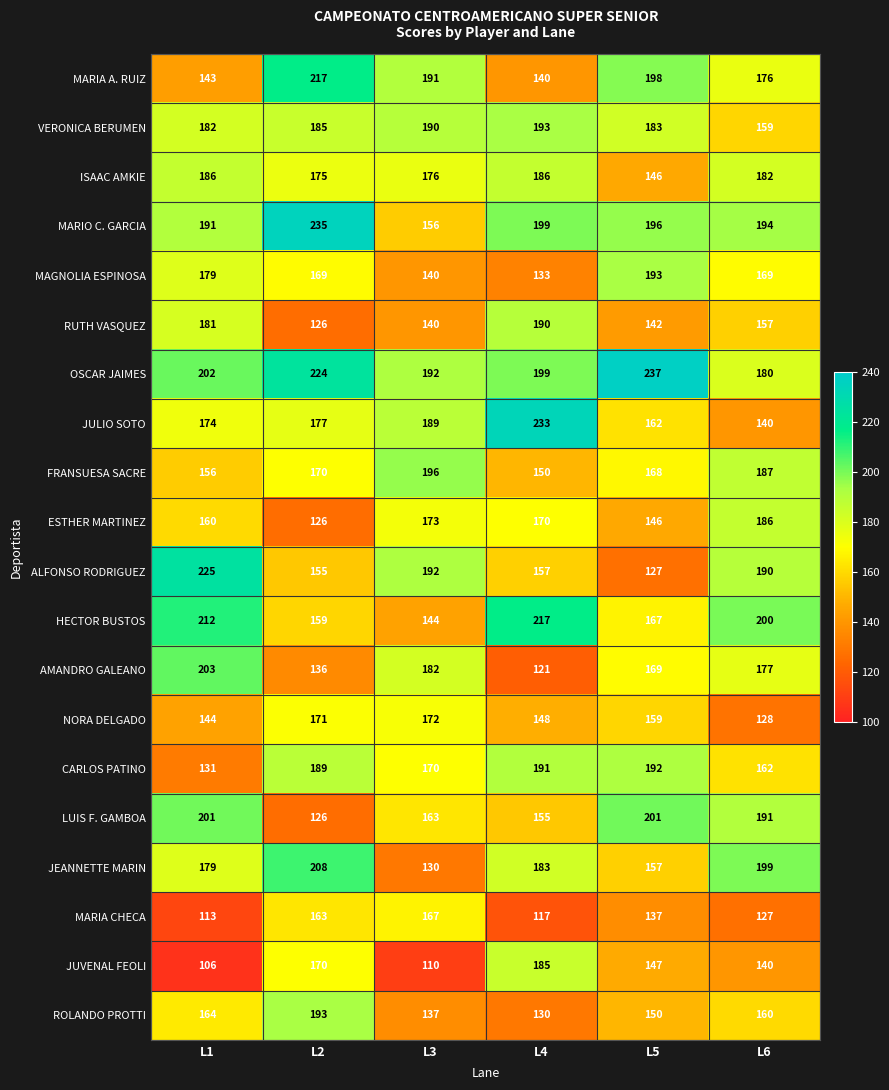

How many distinct data groups are displayed?

20